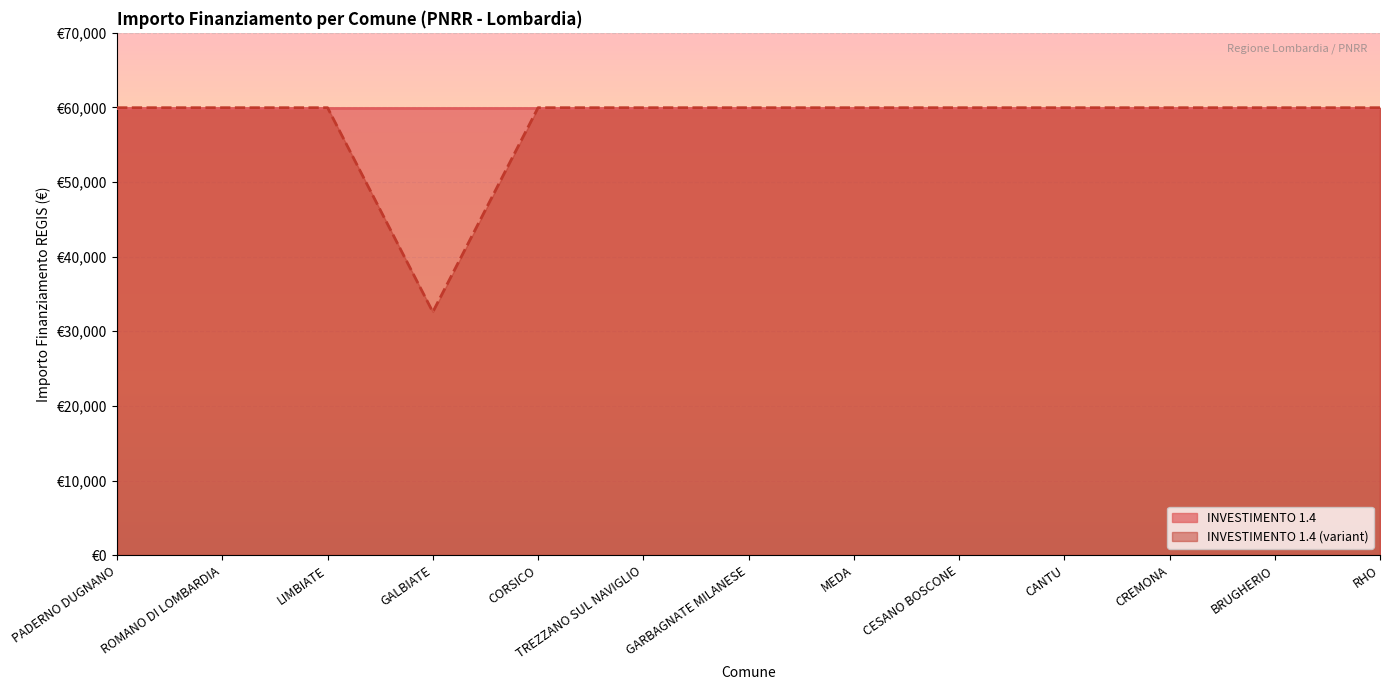

How many data points are less than 59966?

1